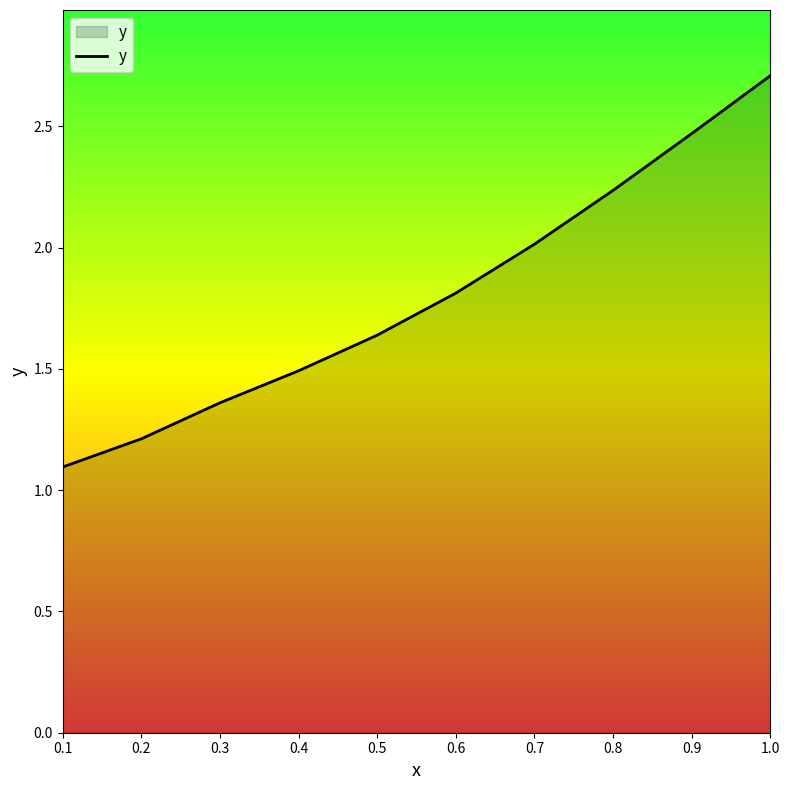

What is the change in value from 0.4 to 0.9?

+1.0